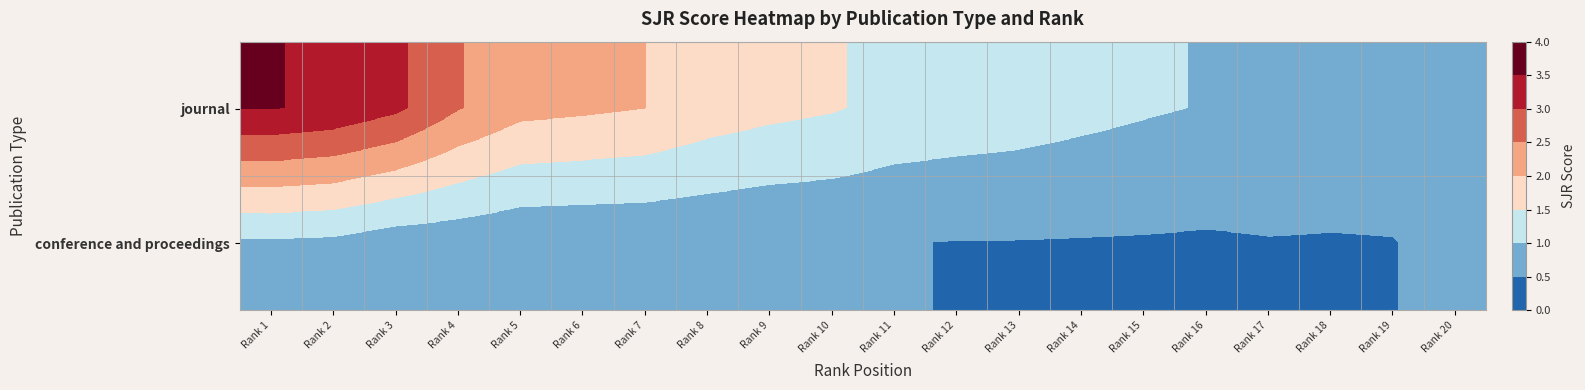

Which series changed the most between Rank 6 and Rank 14?

journal